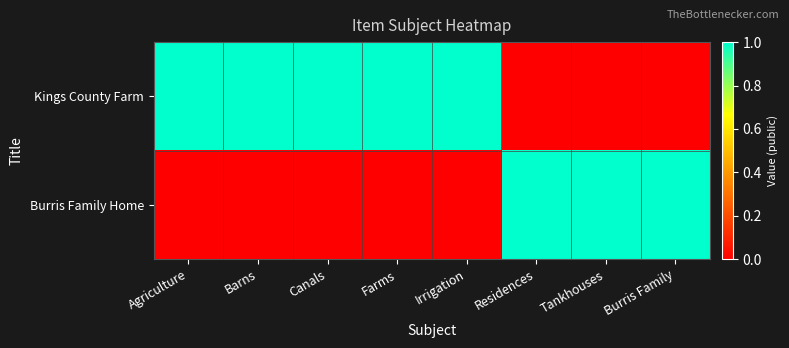

Rank the series by their average value, from lowest to highest.

Burris Family Home, Kings County Farm